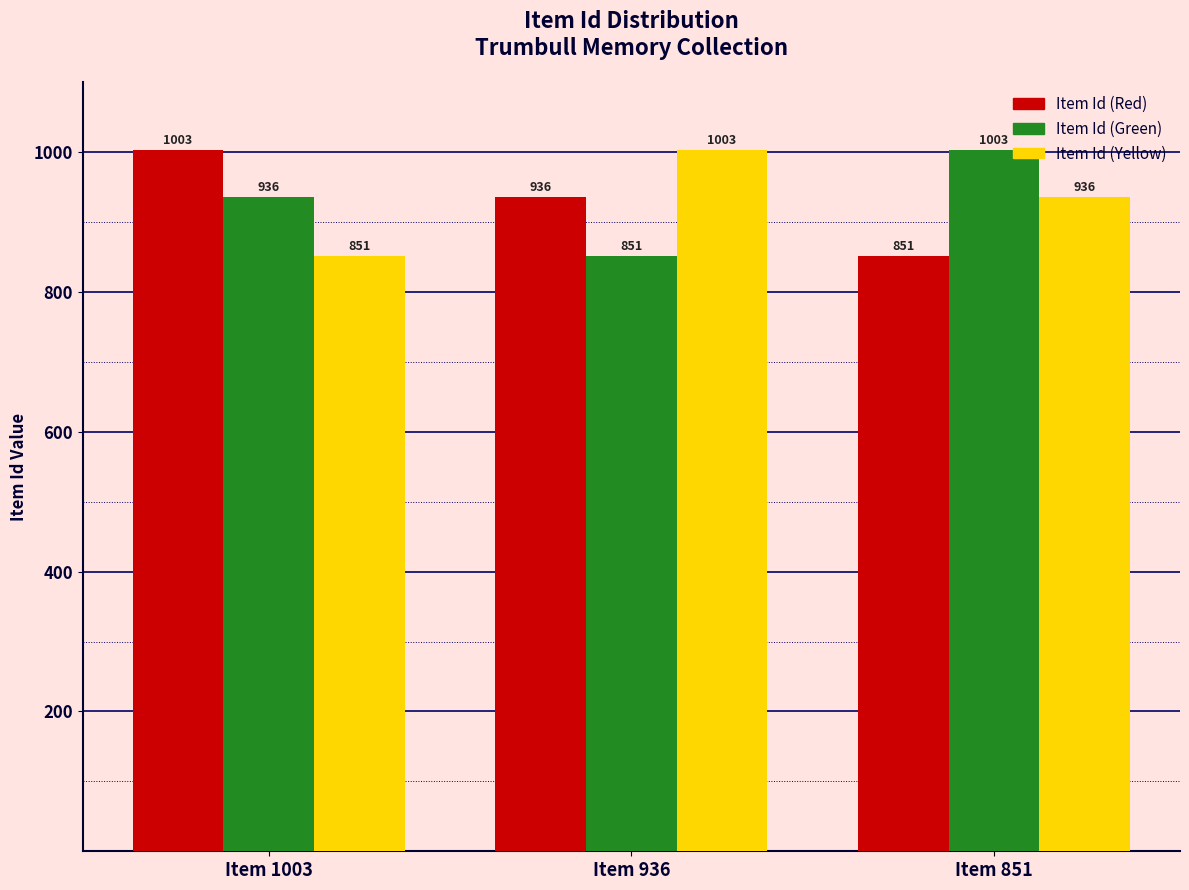

List the labels in order of Item Id (Green) value, smallest first.

Item 936, Item 1003, Item 851